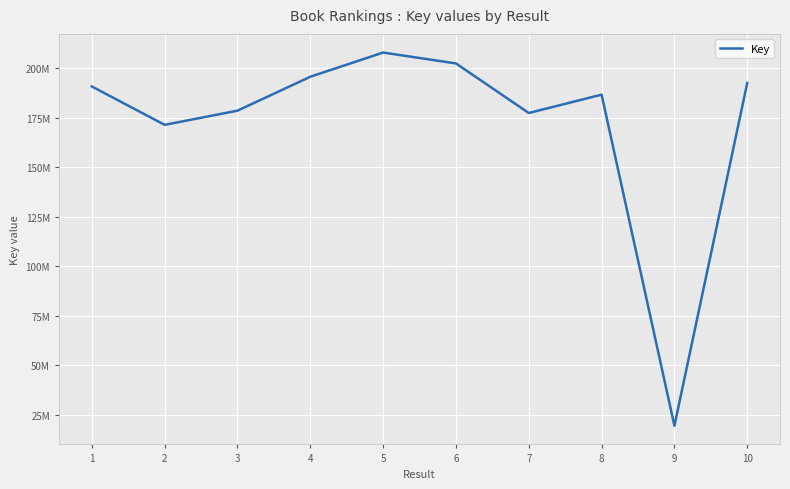

Between 10 and 2, which is larger?

10